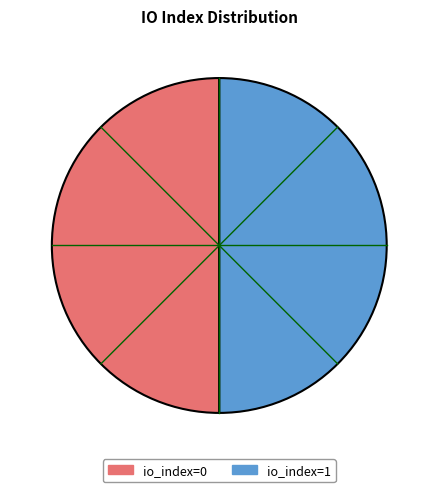

Combined, do io_index=1 and io_index=0 account for over 50%?

Yes